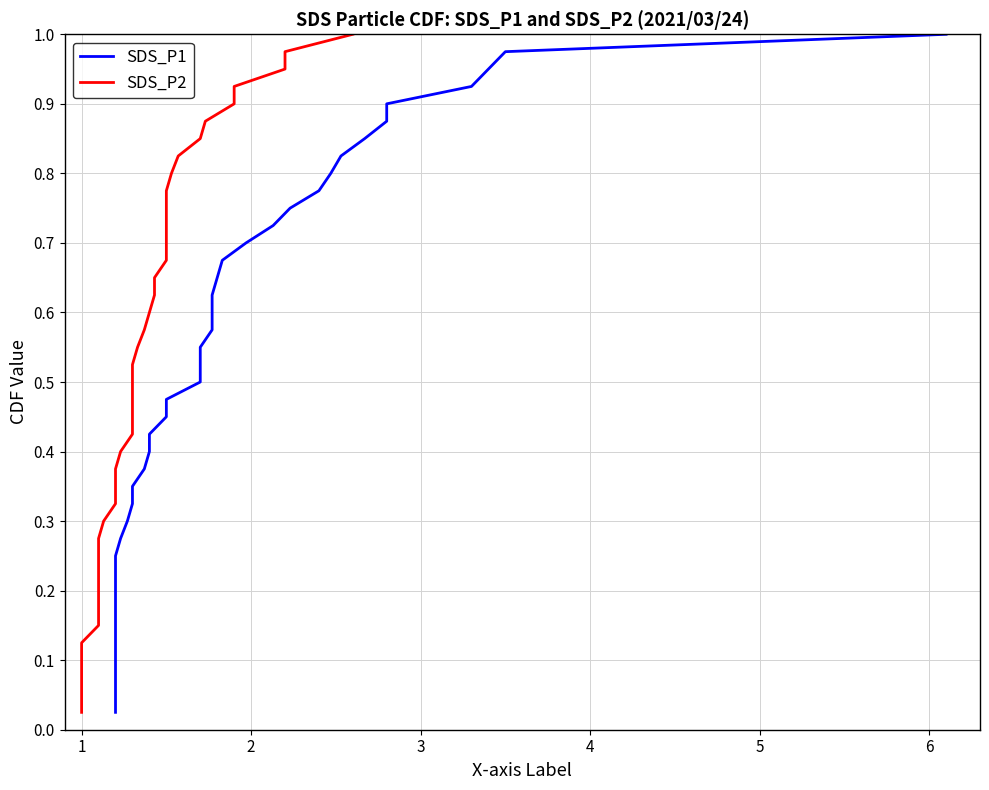

Is the value of SDS_P1 at 34 greater than the value of SDS_P2 at 19?

Yes